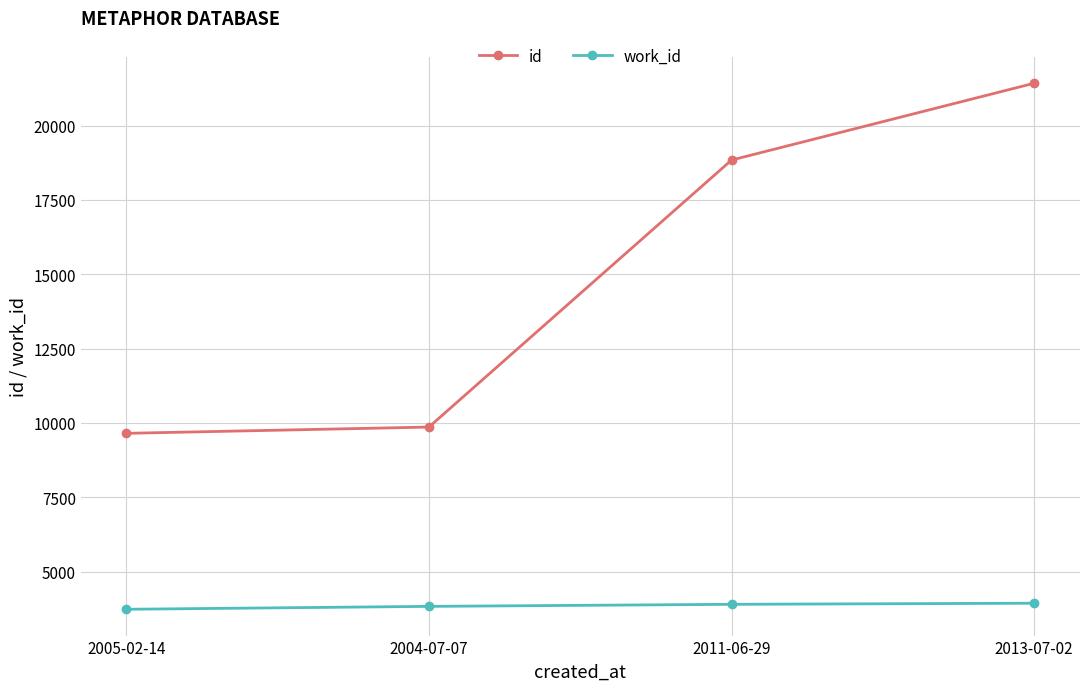

Rank the series by their maximum value, from highest to lowest.

id, work_id